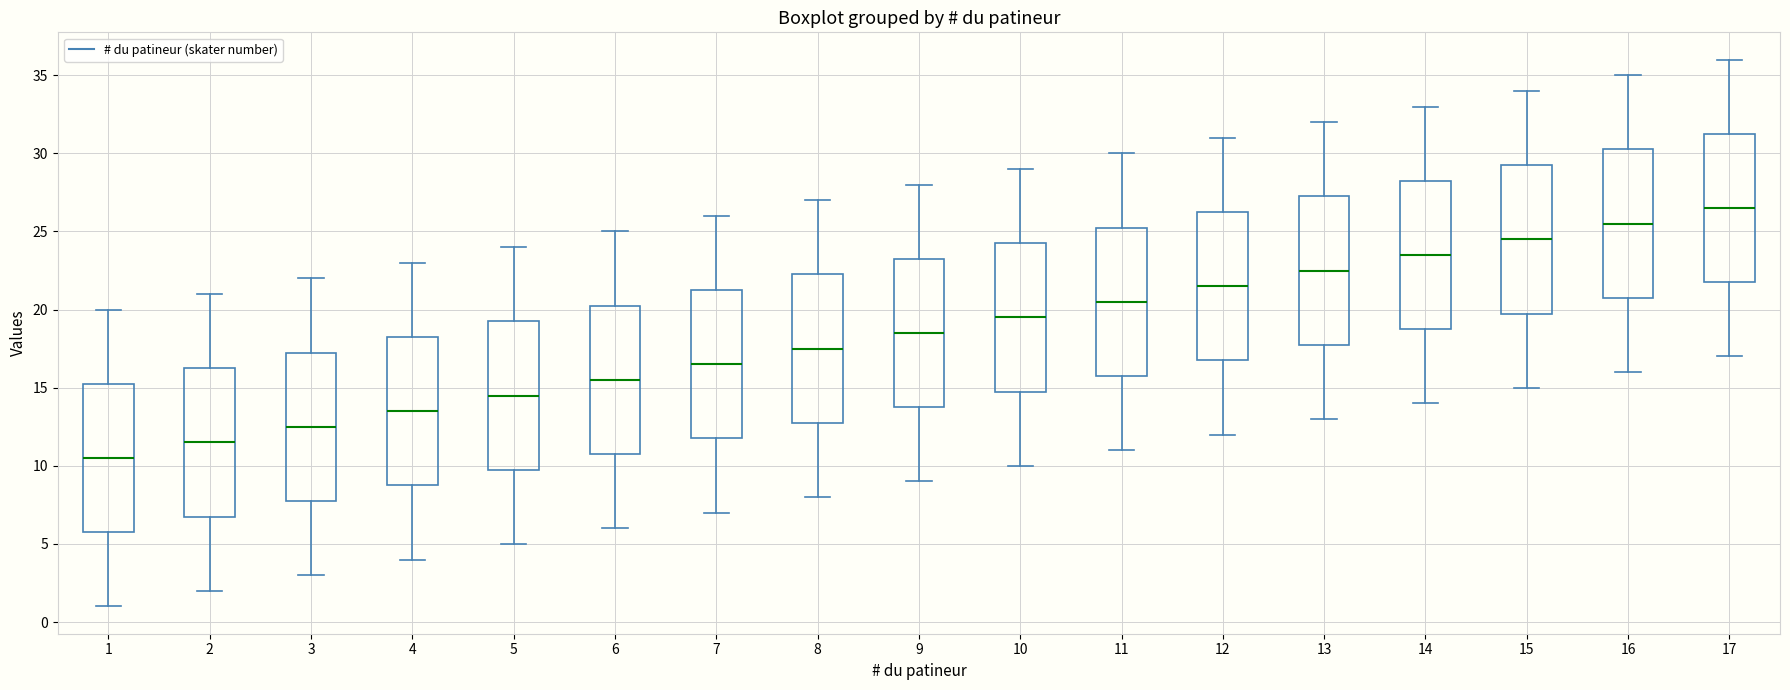

Reading left to right, read every box against the y-axis: the position of its median line, the range the box covers, and the ends of its whiskers. The values are not printed on the chart, so give them approximately, as read against the axis.

1: median 10.5, box 6.0 to 15.5, whiskers 1.0 to 20.0
2: median 11.5, box 7.0 to 16.5, whiskers 2.0 to 21.0
3: median 12.5, box 8.0 to 17.5, whiskers 3.0 to 22.0
4: median 13.5, box 9.0 to 18.5, whiskers 4.0 to 23.0
5: median 14.5, box 10.0 to 19.5, whiskers 5.0 to 24.0
6: median 15.5, box 11.0 to 20.5, whiskers 6.0 to 25.0
7: median 16.5, box 12.0 to 21.5, whiskers 7.0 to 26.0
8: median 17.5, box 13.0 to 22.5, whiskers 8.0 to 27.0
9: median 18.5, box 14.0 to 23.5, whiskers 9.0 to 28.0
10: median 19.5, box 15.0 to 24.5, whiskers 10.0 to 29.0
11: median 20.5, box 16.0 to 25.5, whiskers 11.0 to 30.0
12: median 21.5, box 17.0 to 26.5, whiskers 12.0 to 31.0
13: median 22.5, box 18.0 to 27.5, whiskers 13.0 to 32.0
14: median 23.5, box 19.0 to 28.5, whiskers 14.0 to 33.0
15: median 24.5, box 20.0 to 29.5, whiskers 15.0 to 34.0
16: median 25.5, box 21.0 to 30.5, whiskers 16.0 to 35.0
17: median 26.5, box 22.0 to 31.5, whiskers 17.0 to 36.0